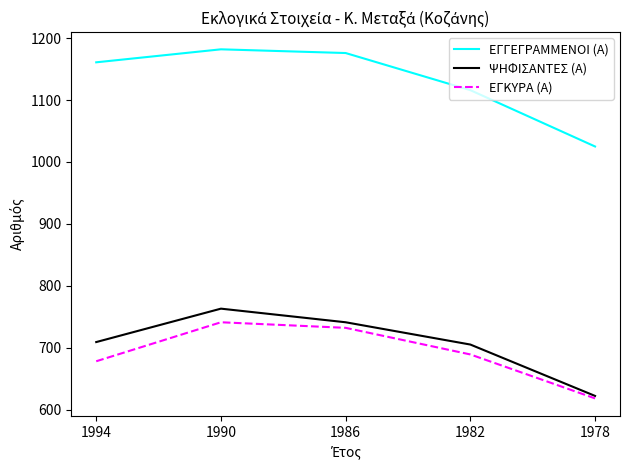

What is the sum of the ΕΓΓΕΓΡΑΜΜΕΝΟΙ (Α) values at 1994 and 1978?

2186